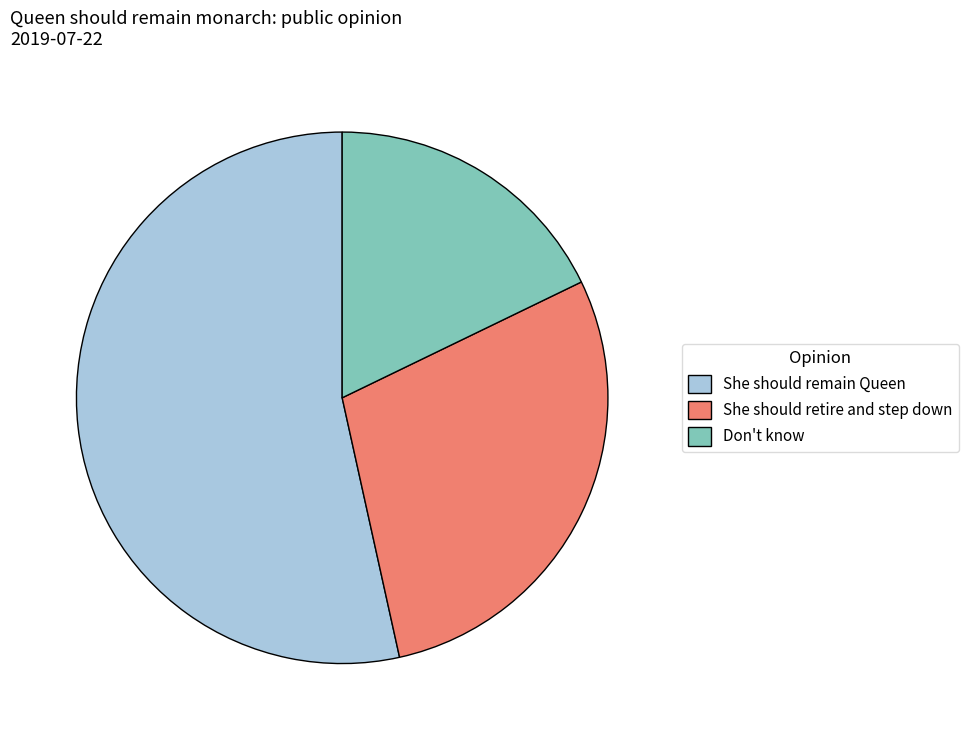

Does any single category account for the majority?

Yes